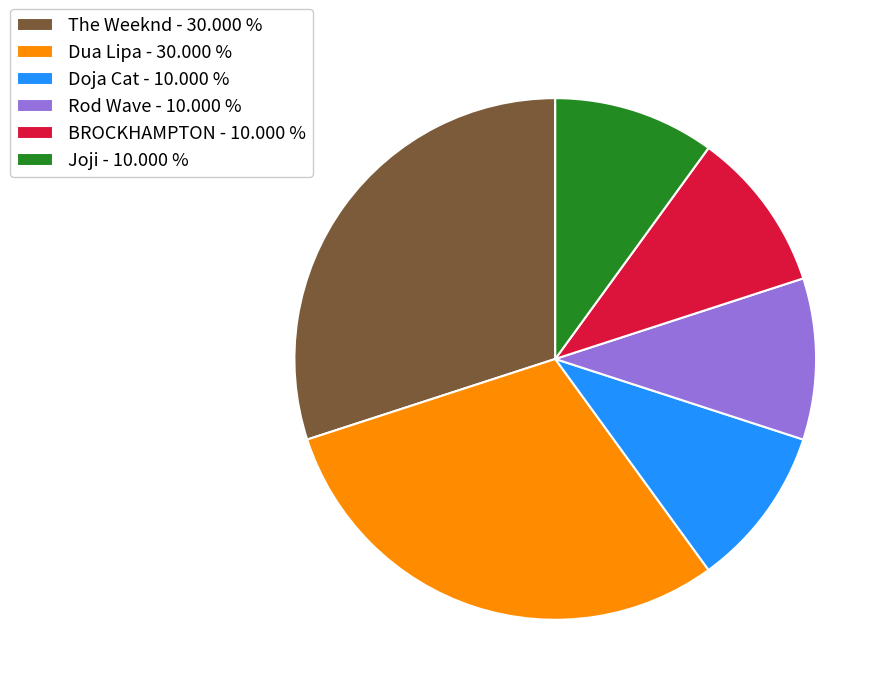

What is the ratio of the value at Joji - 10.000 % to the value at The Weeknd - 30.000 %?

0.3